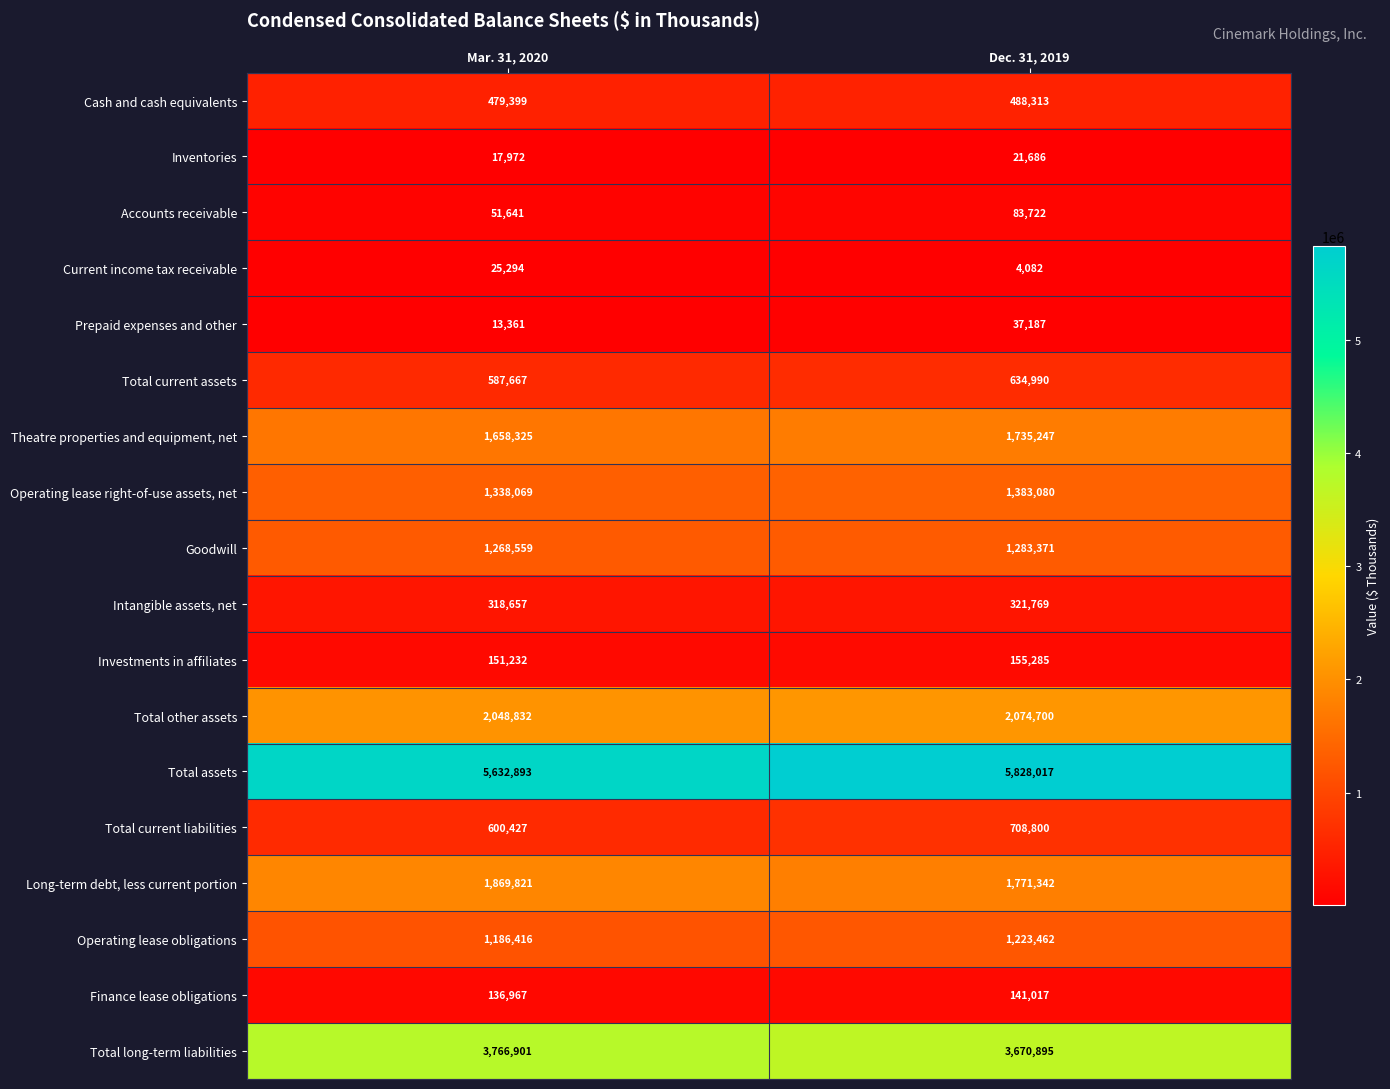

True or false: Investments in affiliates has a value of 213988 at Dec. 31, 2019.

False